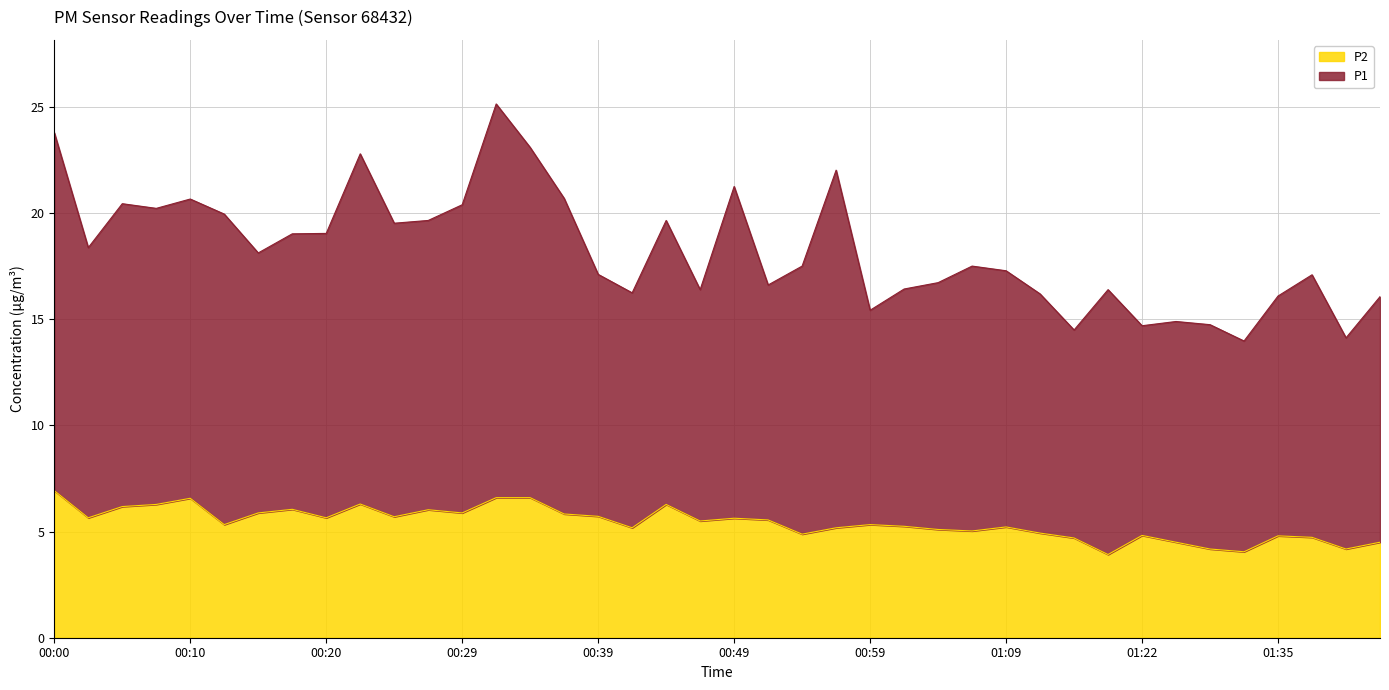

What is the spread (max minus min) of values at 01:09?

12.1